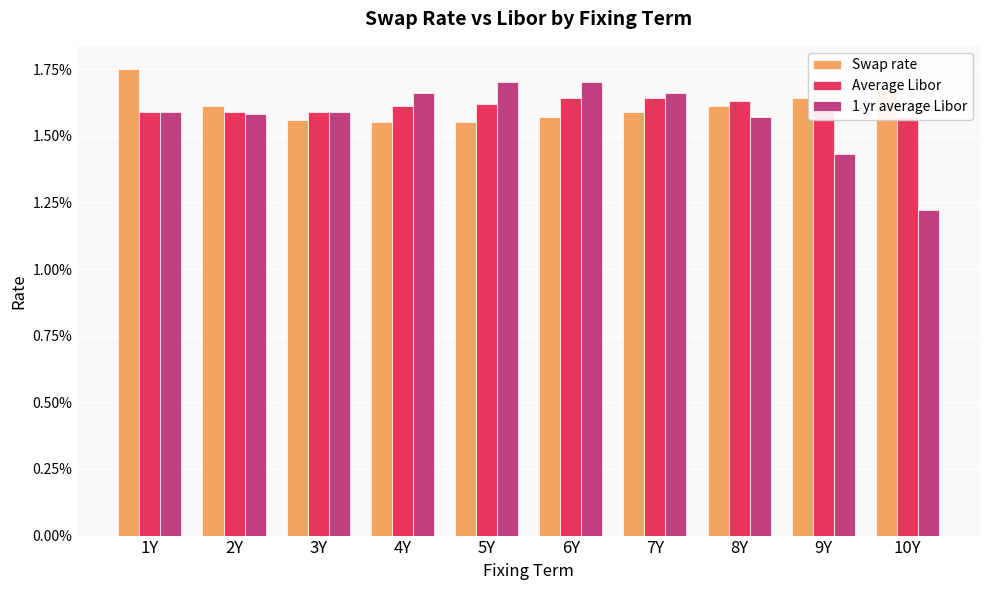

The Average Libor series shows 0.0 at 6Y. True or false?

True